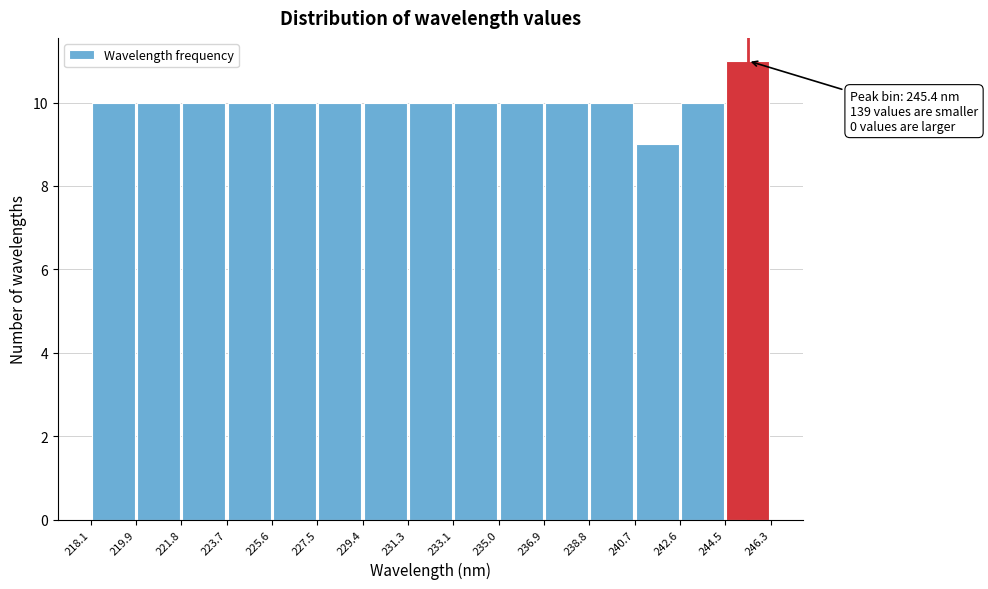

Which range on the x-axis has the tallest bar?

244.5 to 246.3